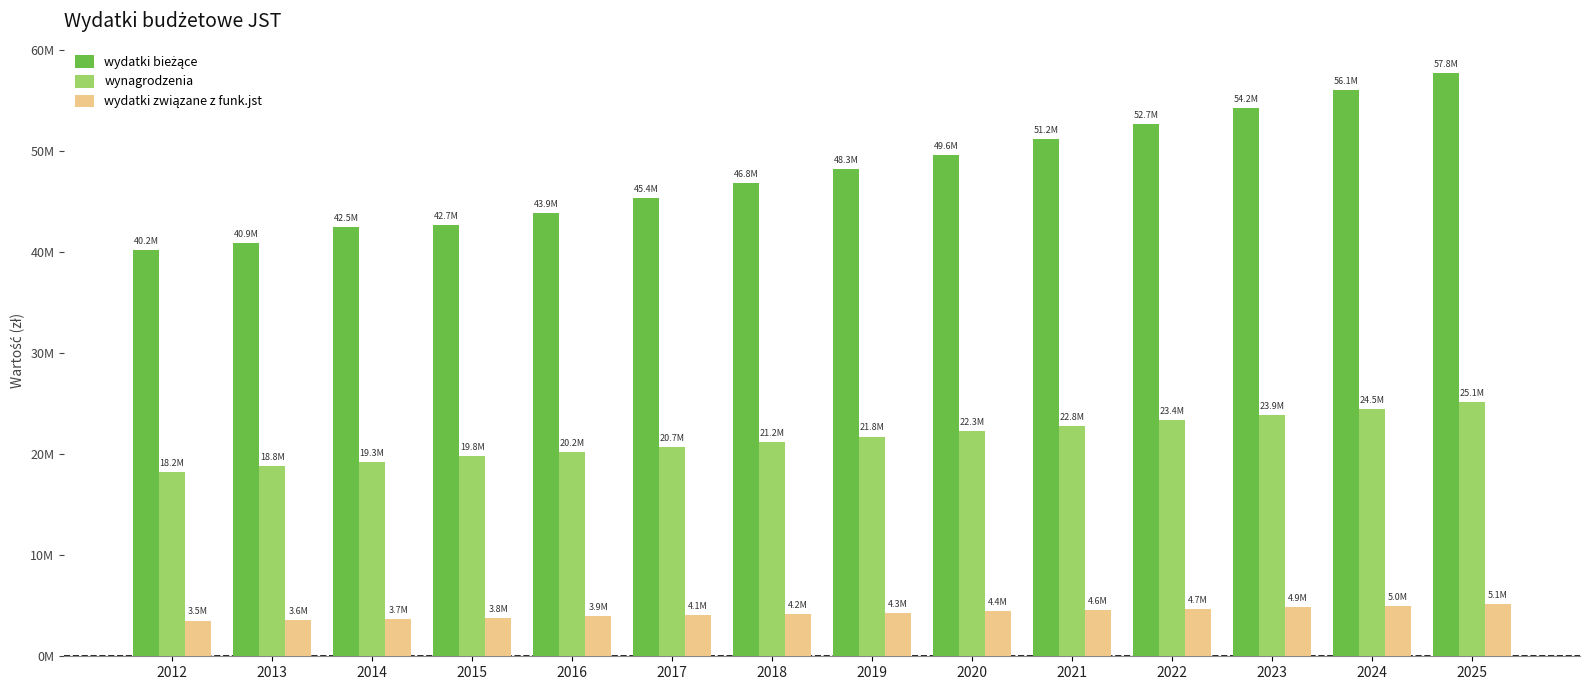

The wydatki związane z funk.jst series shows 983935 at 2016. True or false?

False